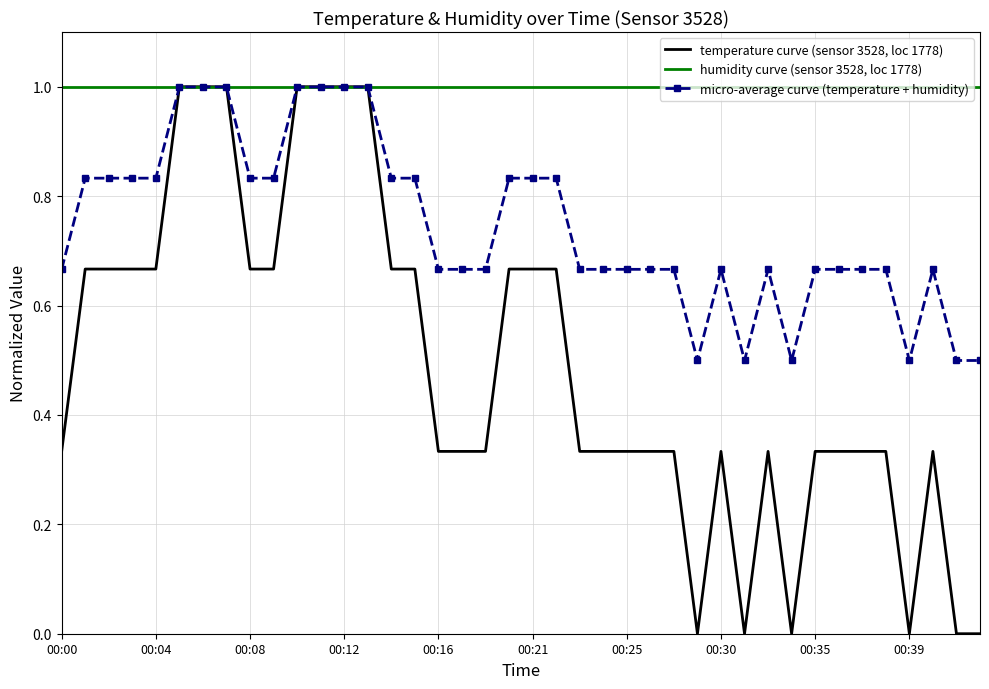

Which series has the largest total across all categories?

humidity curve (sensor 3528, loc 1778)